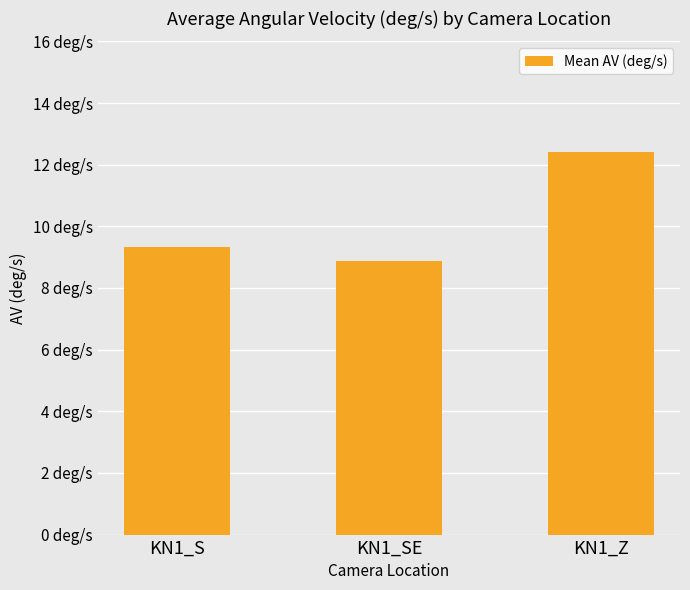

True or false: the data shows 7.7 at KN1_Z.

False